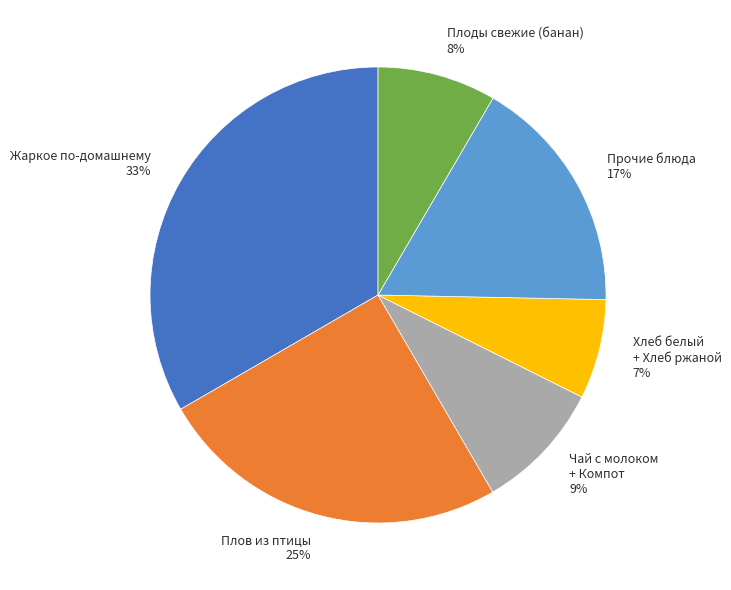

Count the number of slices in the pie.

6